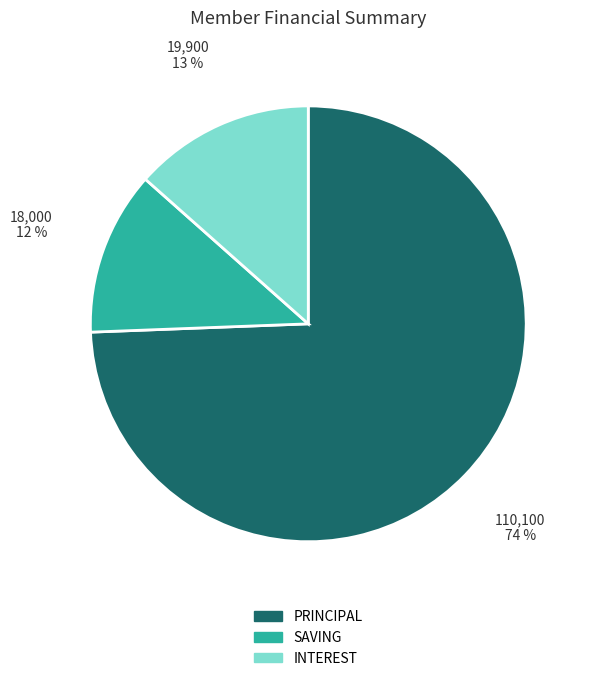

Does any single category account for the majority?

Yes